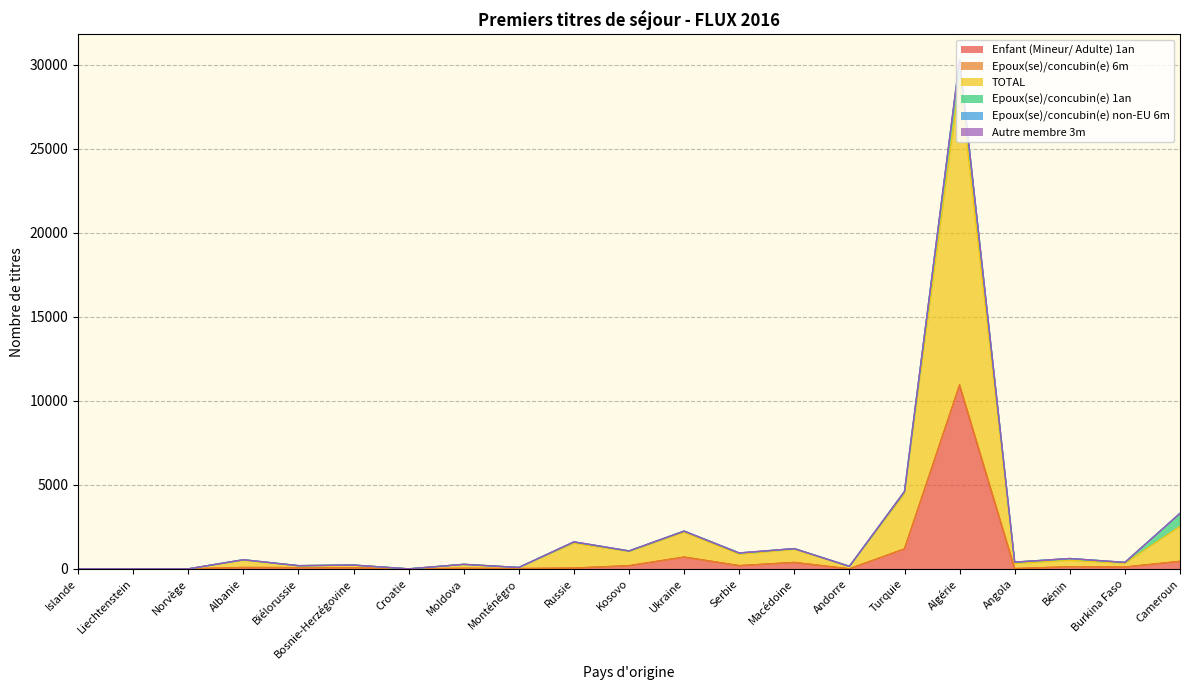

At which category does Enfant (Mineur/ Adulte) 1an reach its first local valley?

Croatie